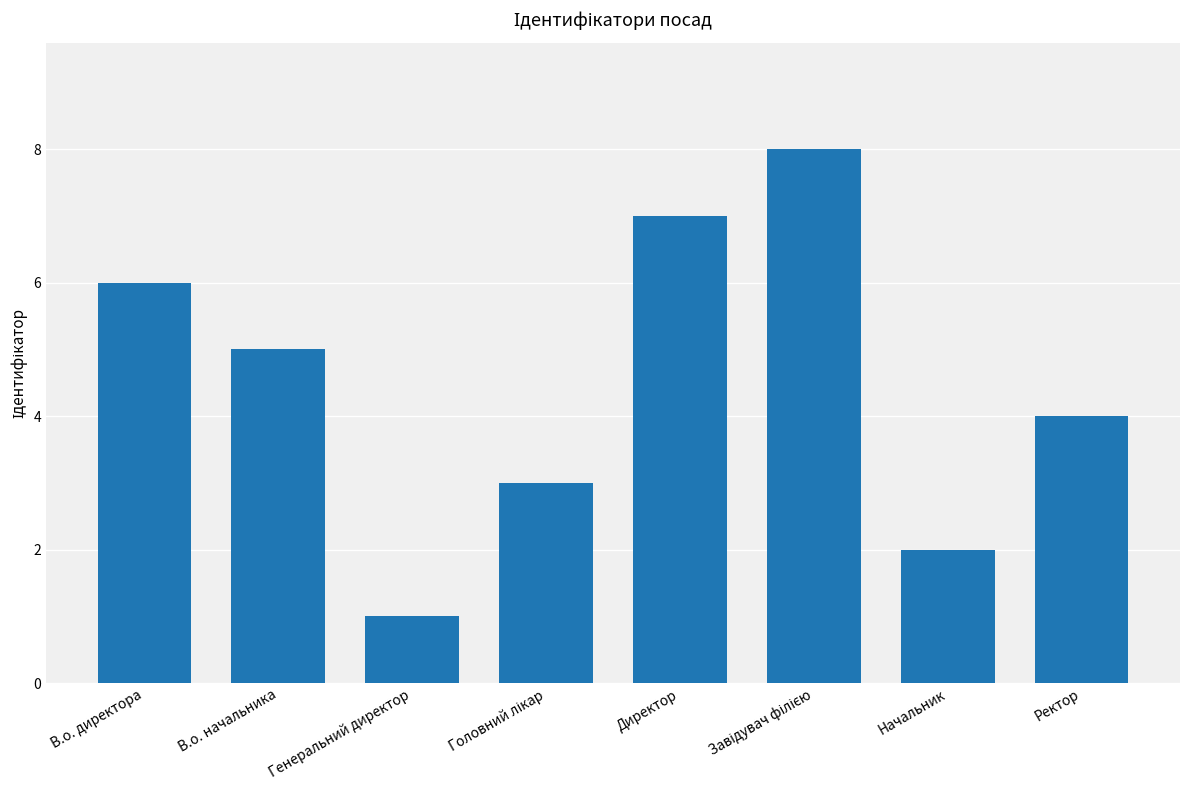

What is the change in value from Директор to Ректор?

-3